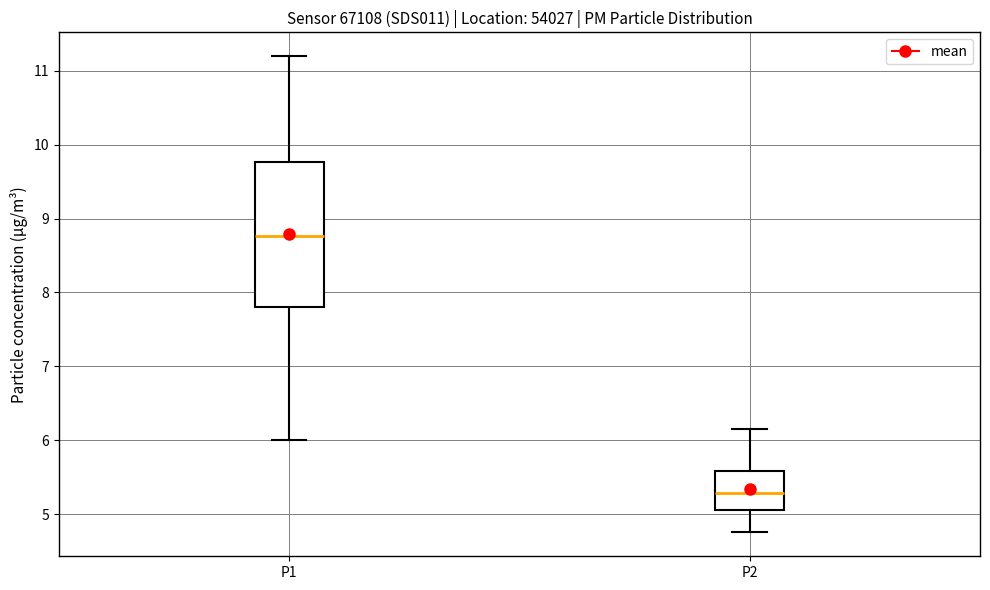

Where is the upper edge of the box for P1 on the y-axis? The values are not printed on the chart, so give them approximately, as read against the axis.

9.8